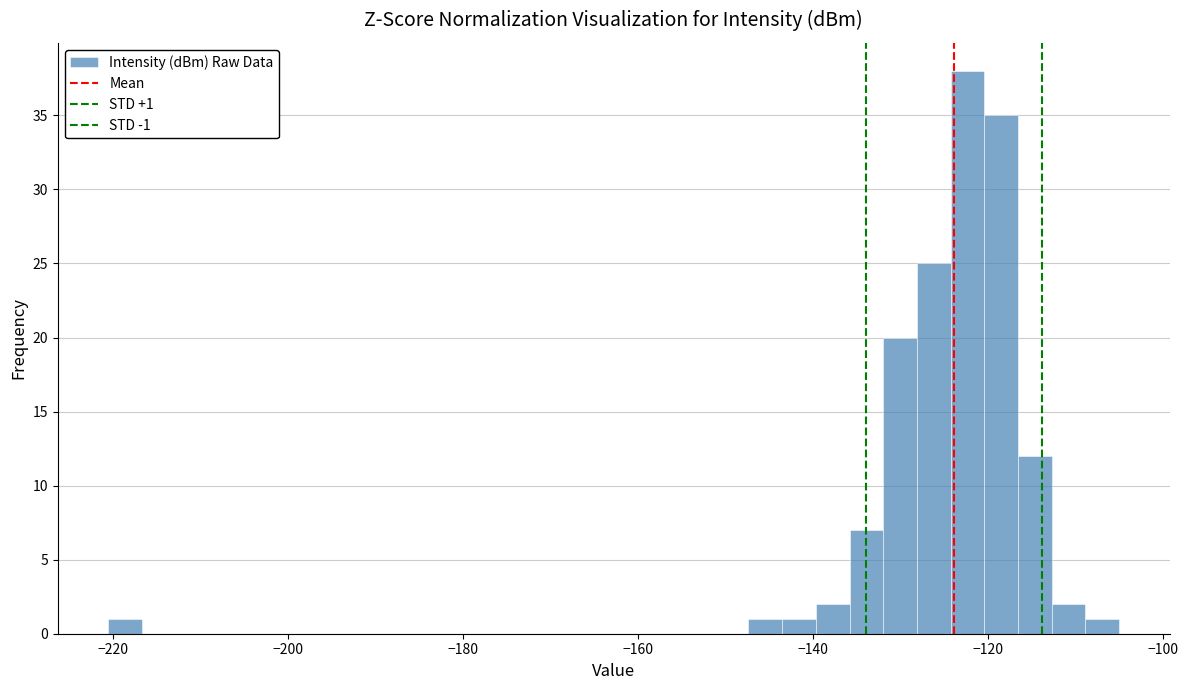

Around what value on the x-axis is the tallest bar? Give the approximate position of its centre, as read against the axis.

-122